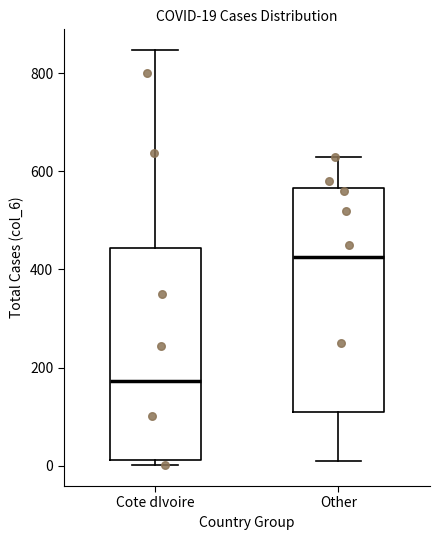

Which box has the lowest median line?

Cote dIvoire